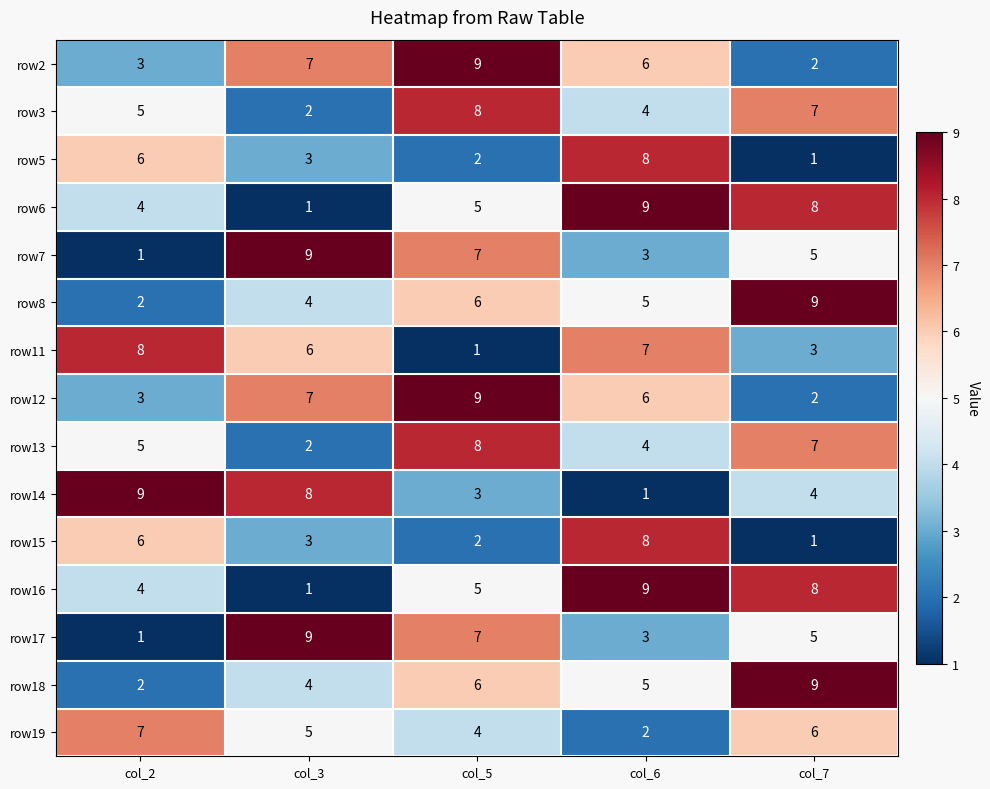

Is the value of row13 at col_3 greater than the value of row2 at col_6?

No